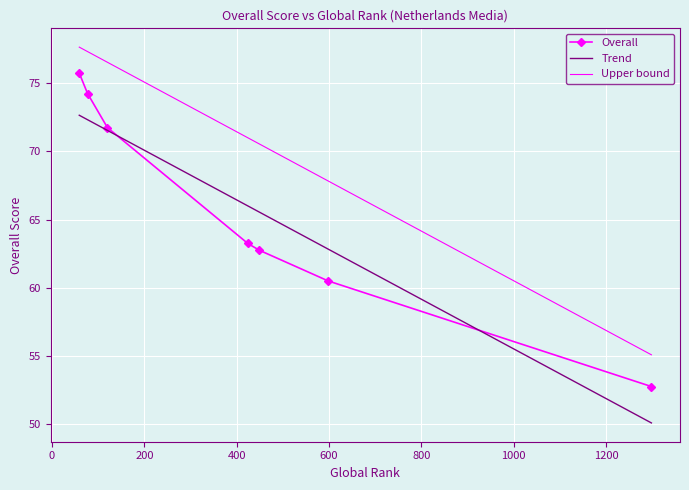

Rank the series by their maximum value, from lowest to highest.

Trend, Overall, Upper bound